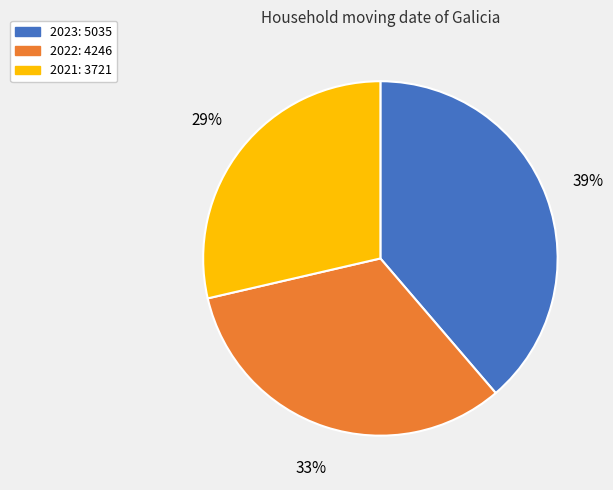

Is the sum of 2021 and 2023 greater than half?

Yes